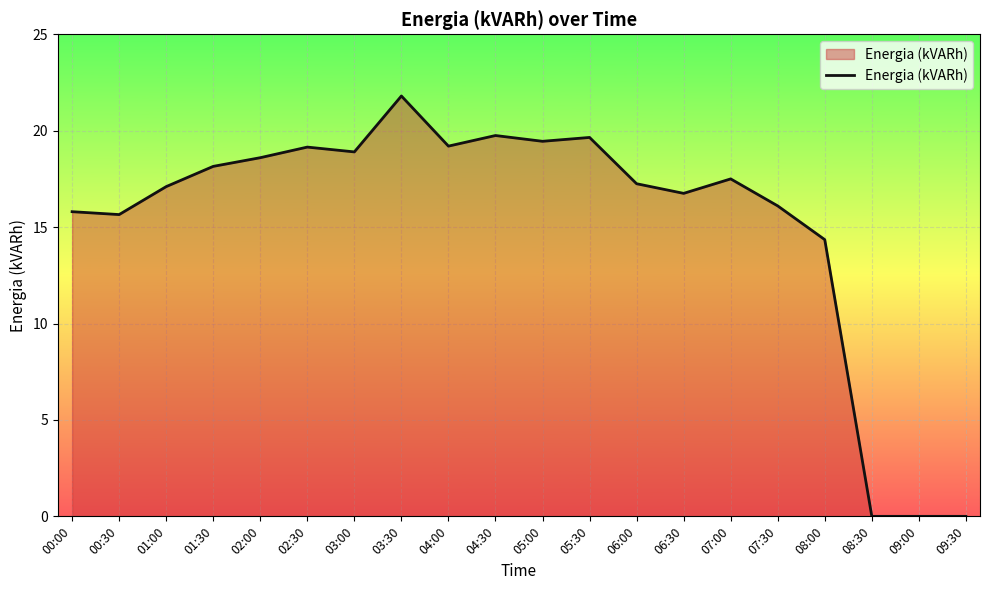

The value at 04:00 is 19.2. True or false?

True